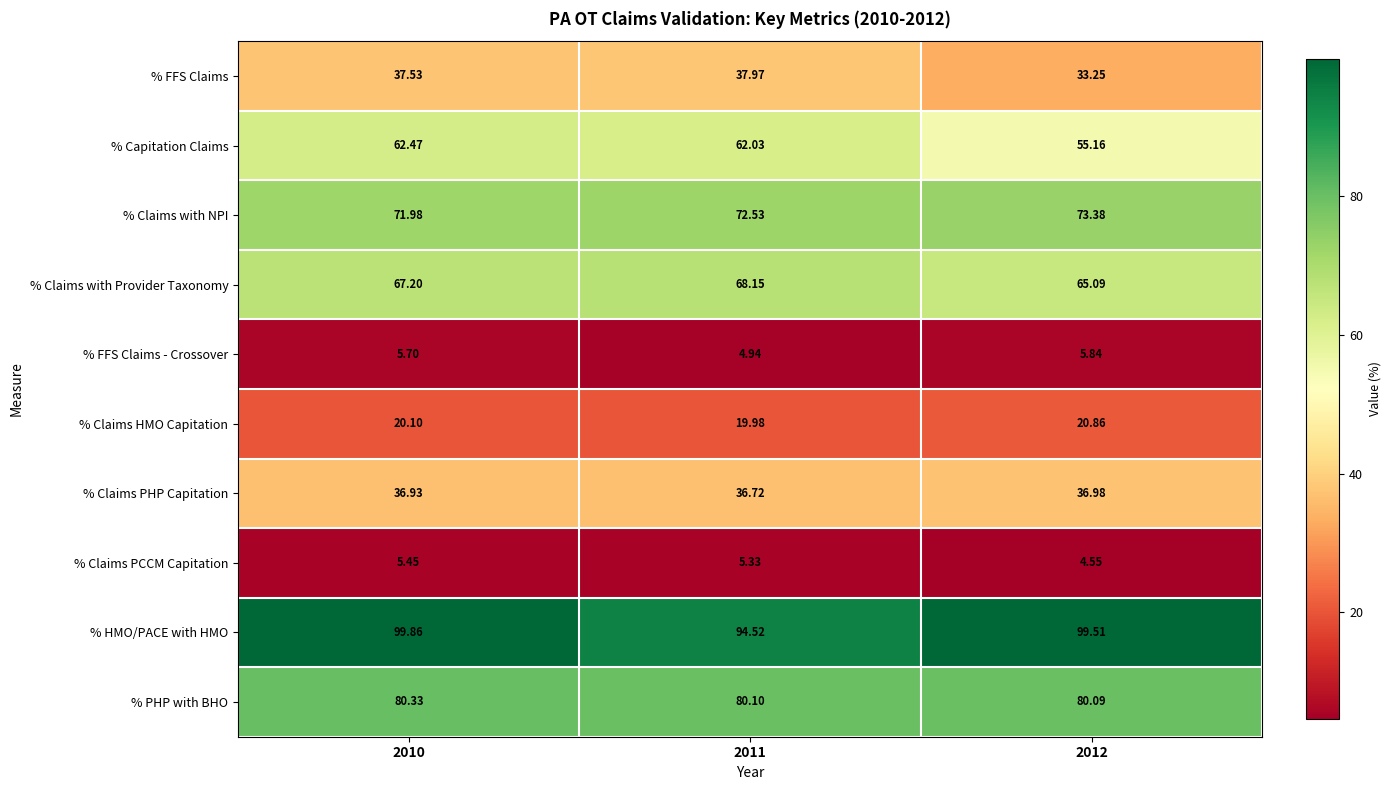

Which series has the largest total across all categories?

% HMO/PACE with HMO